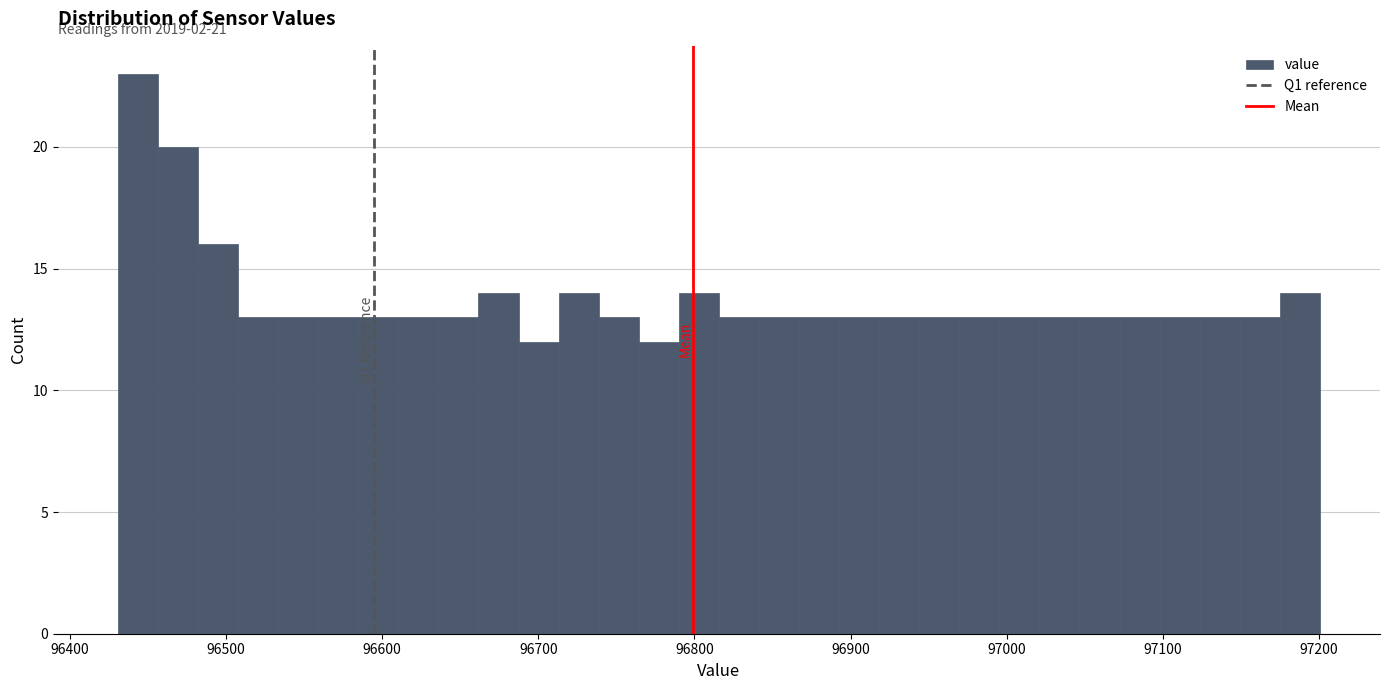

Around what value on the x-axis is the tallest bar? Give the approximate position of its centre, as read against the axis.

96440